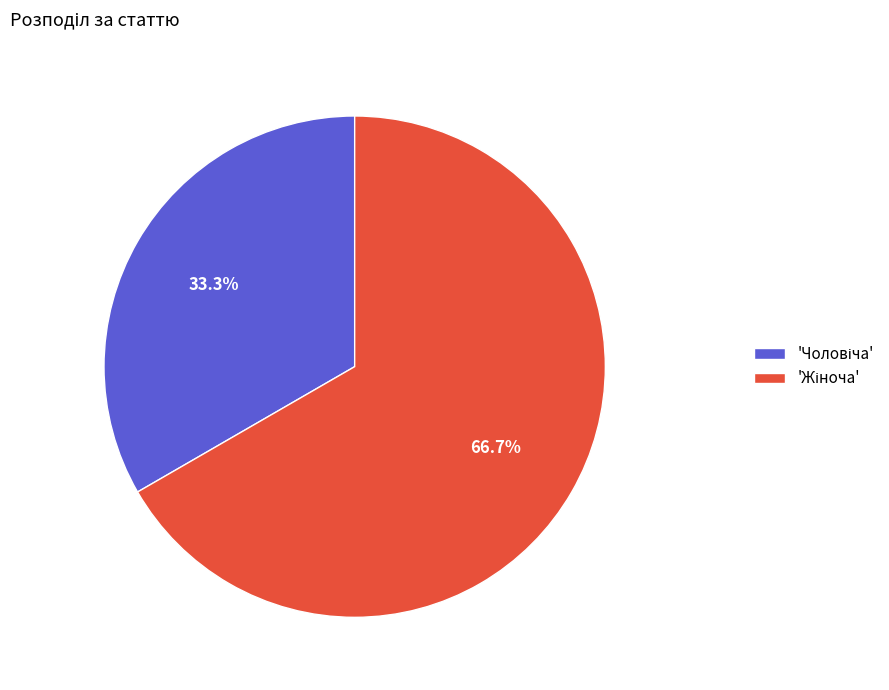

Does any single category account for the majority?

Yes